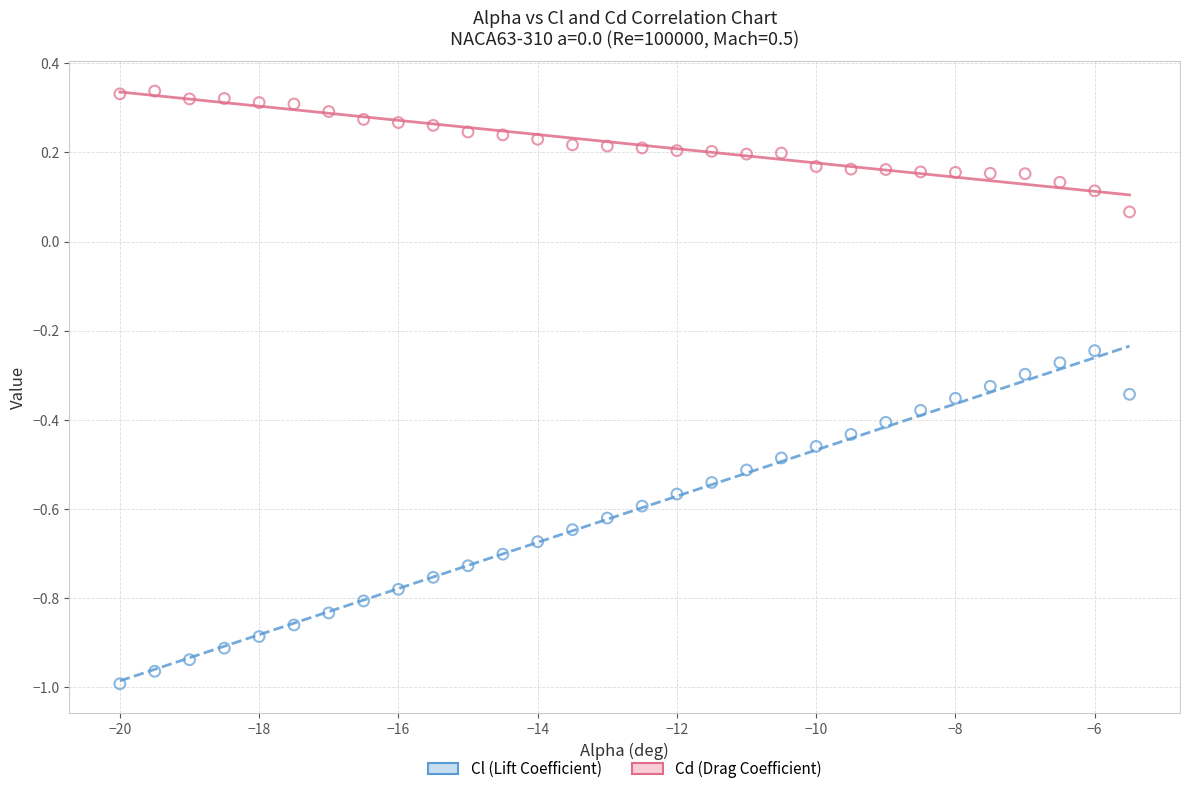

Across all data points, what is the range of X values (max minus min)?

14.5